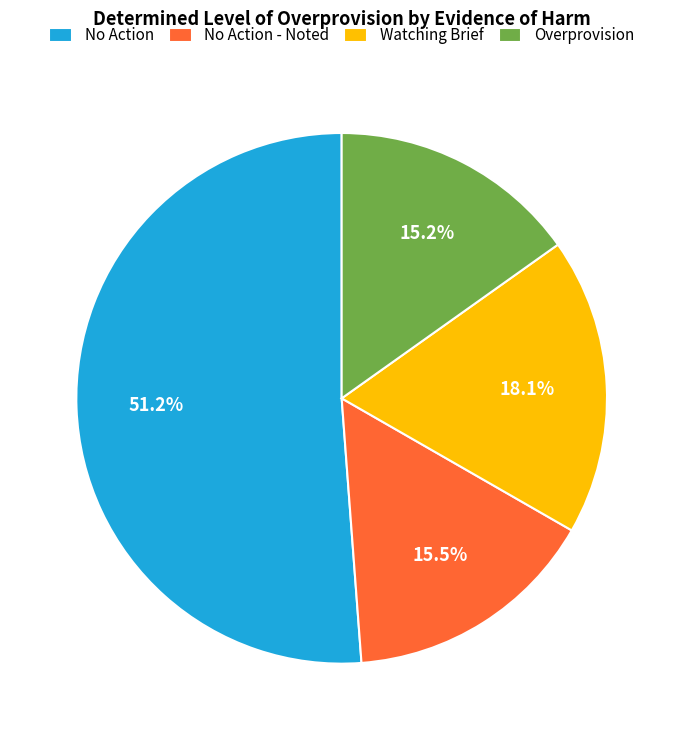

Which category has the biggest portion of the pie?

No Action